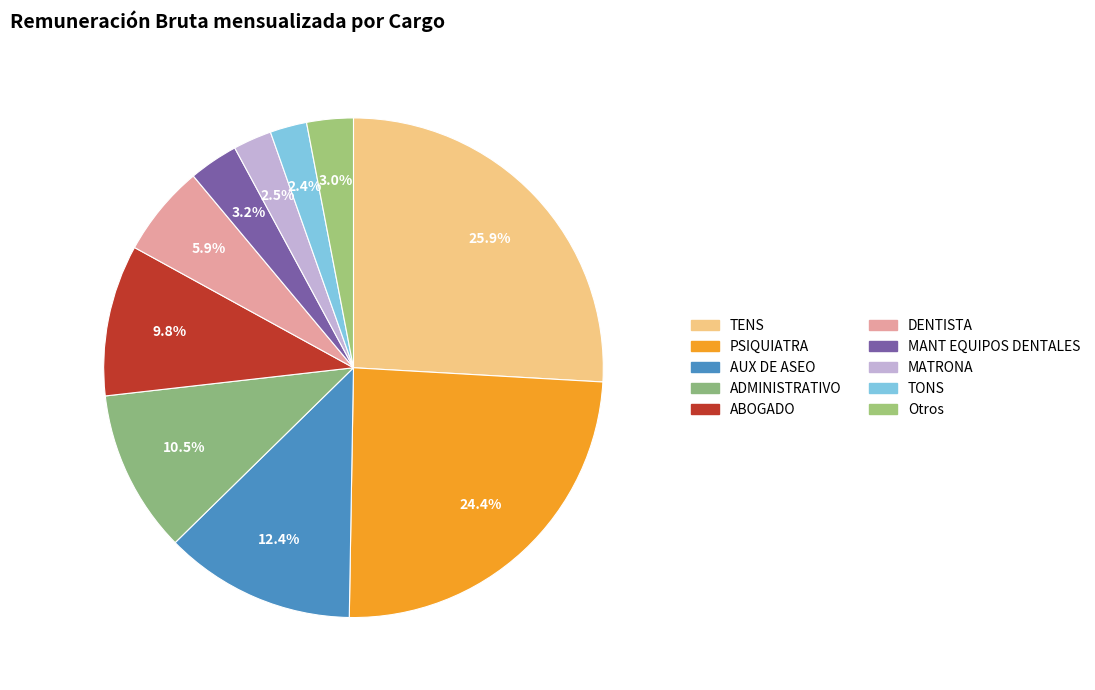

What is the largest slice in the pie chart?

TENS